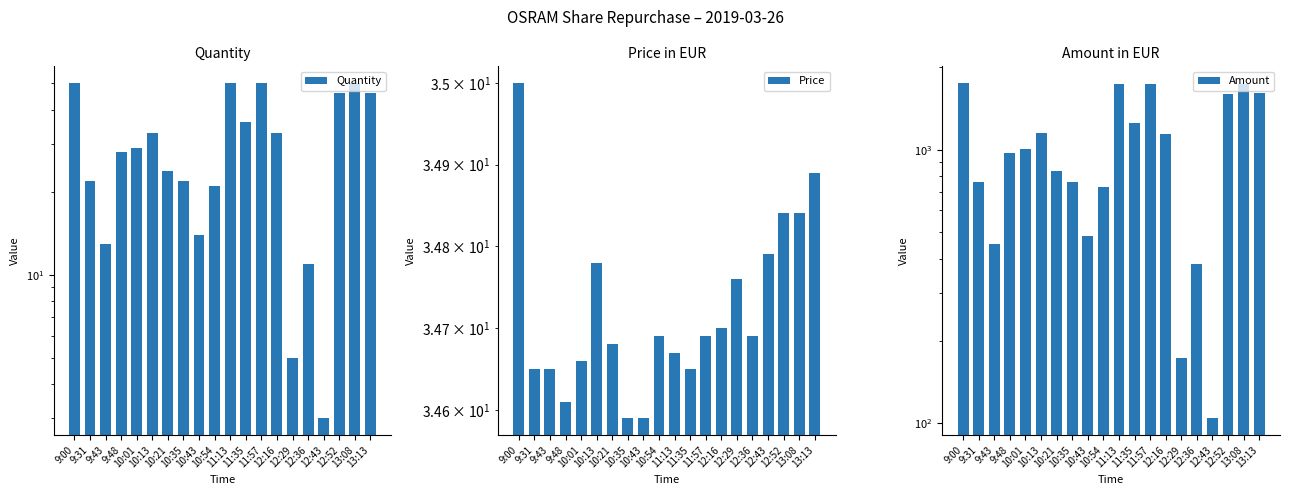

The value of Price at 12:16 is 17.8. True or false?

False